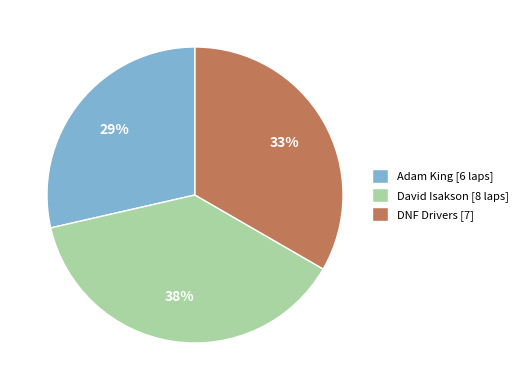

Do David Isakson [8 laps] and DNF Drivers [7] together represent more than half of the pie?

Yes